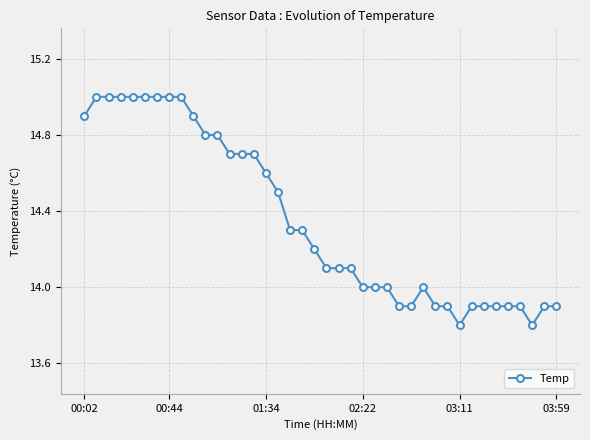

What is the average value?

14.4